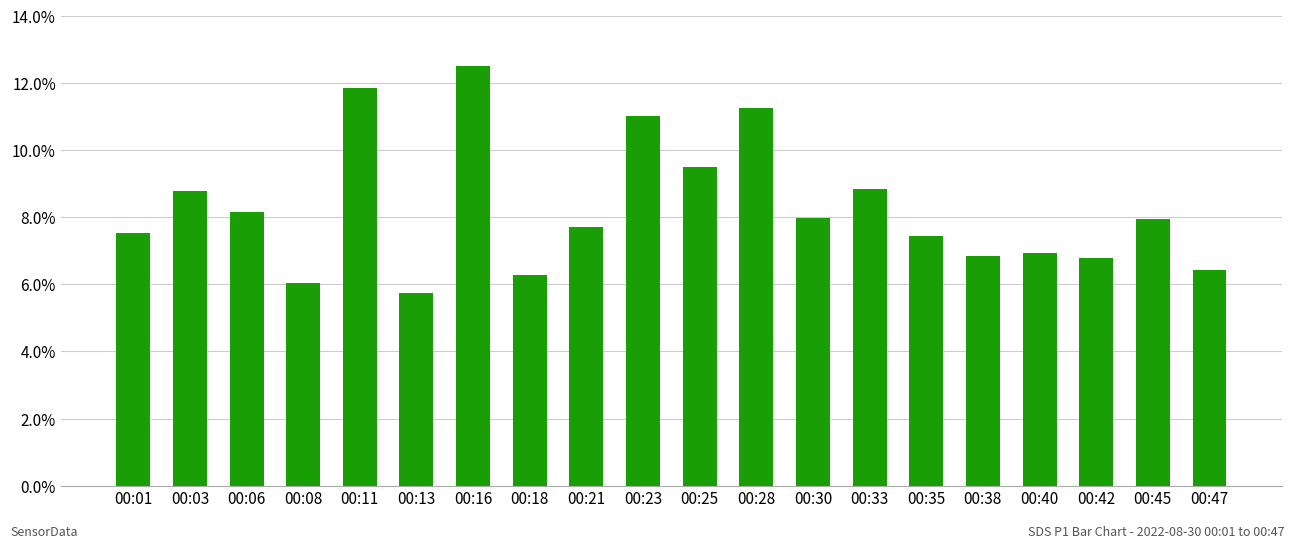

Between 00:28 and 00:38, which is larger?

00:28